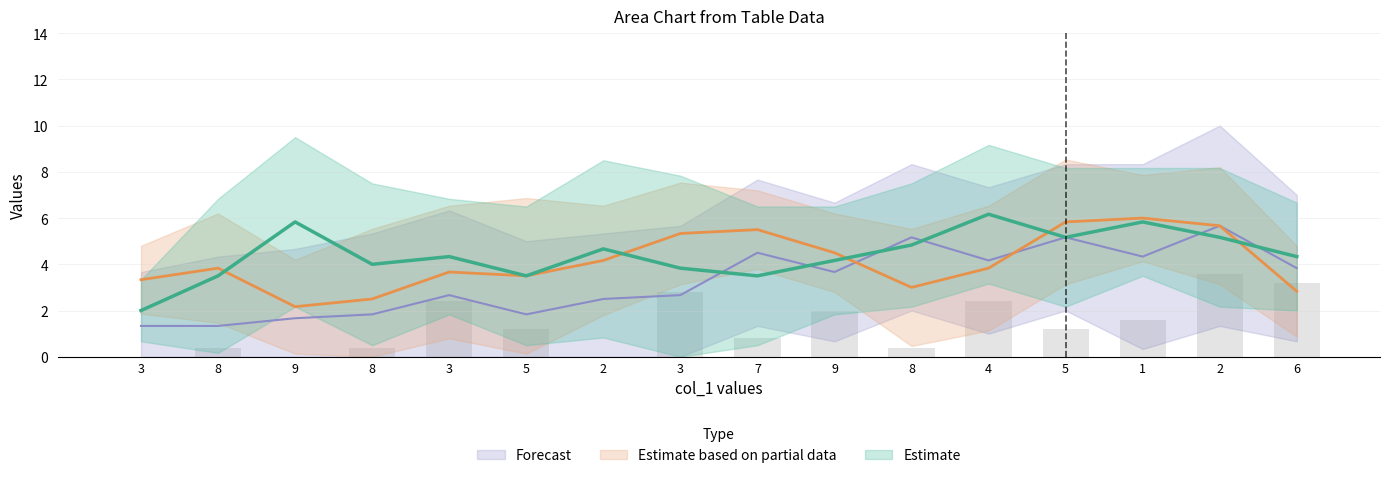

Does the chart contain stacked bars?

No